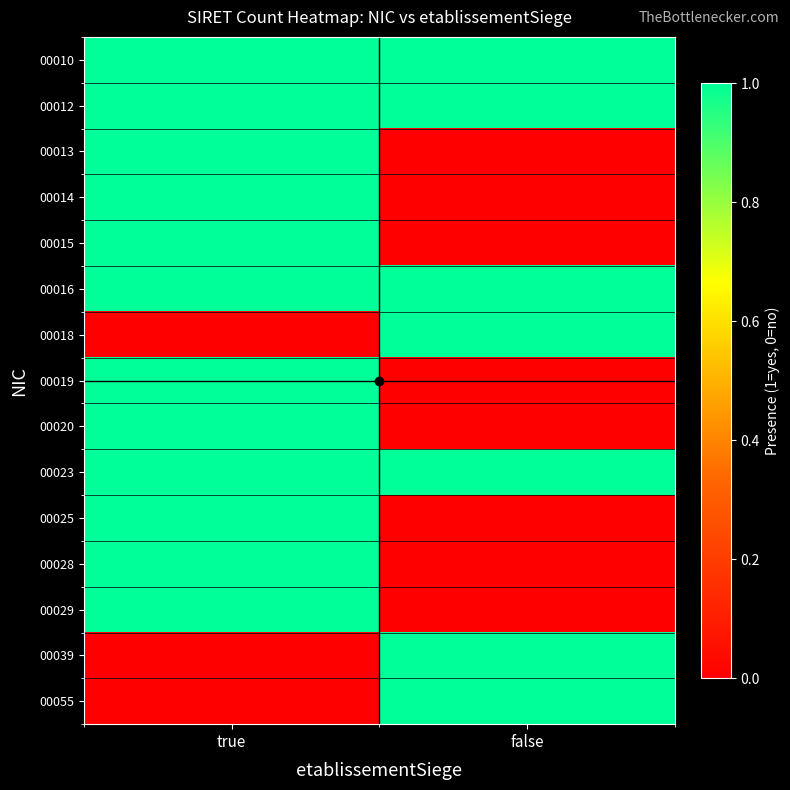

Reading left to right, transcribe all the data shown in this chart.

00010: true=1	false=1
00012: true=1	false=1
00013: true=1	false=0
00014: true=1	false=0
00015: true=1	false=0
00016: true=1	false=1
00018: true=0	false=1
00019: true=1	false=0
00020: true=1	false=0
00023: true=1	false=1
00025: true=1	false=0
00028: true=1	false=0
00029: true=1	false=0
00039: true=0	false=1
00055: true=0	false=1